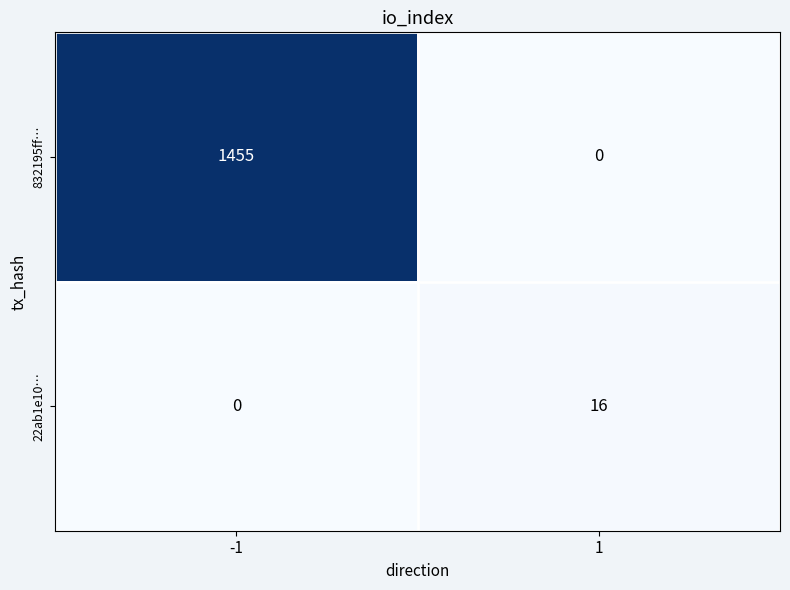

What is the sum of all 832195ff… values?

1455